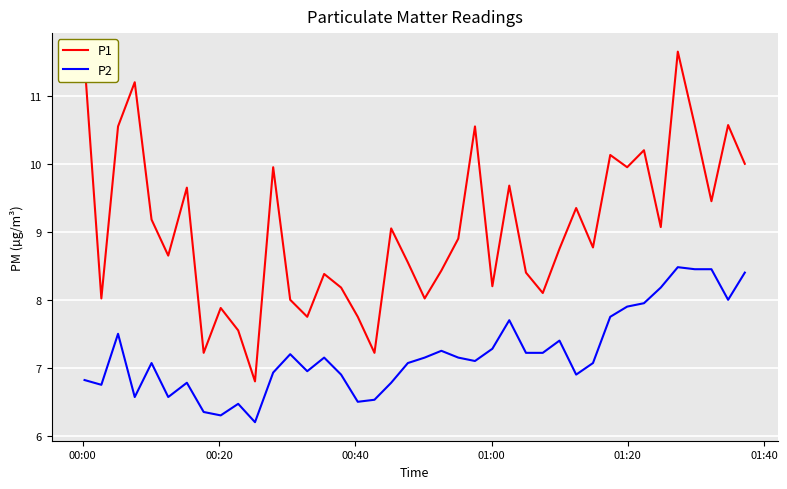

What is the highest value of the P2 series?

8.5